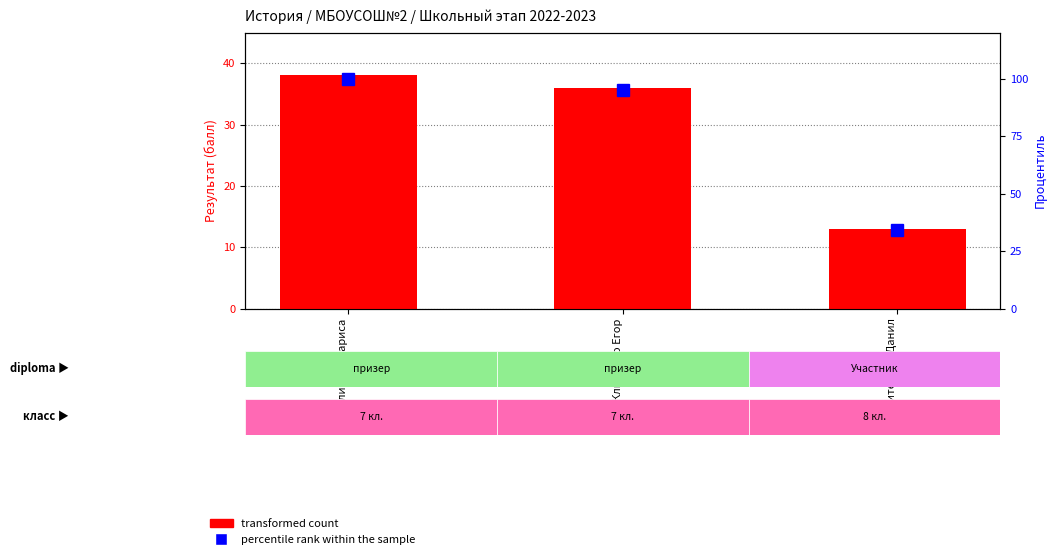

At which label does percentile rank within the sample reach its minimum?

Питецкий Данил